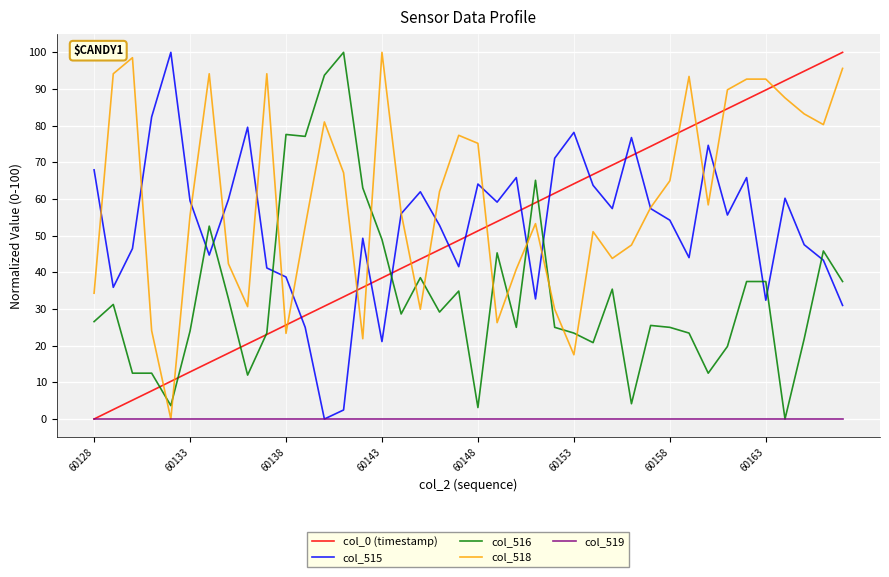

What is the highest value of the col_515 series?

100.0